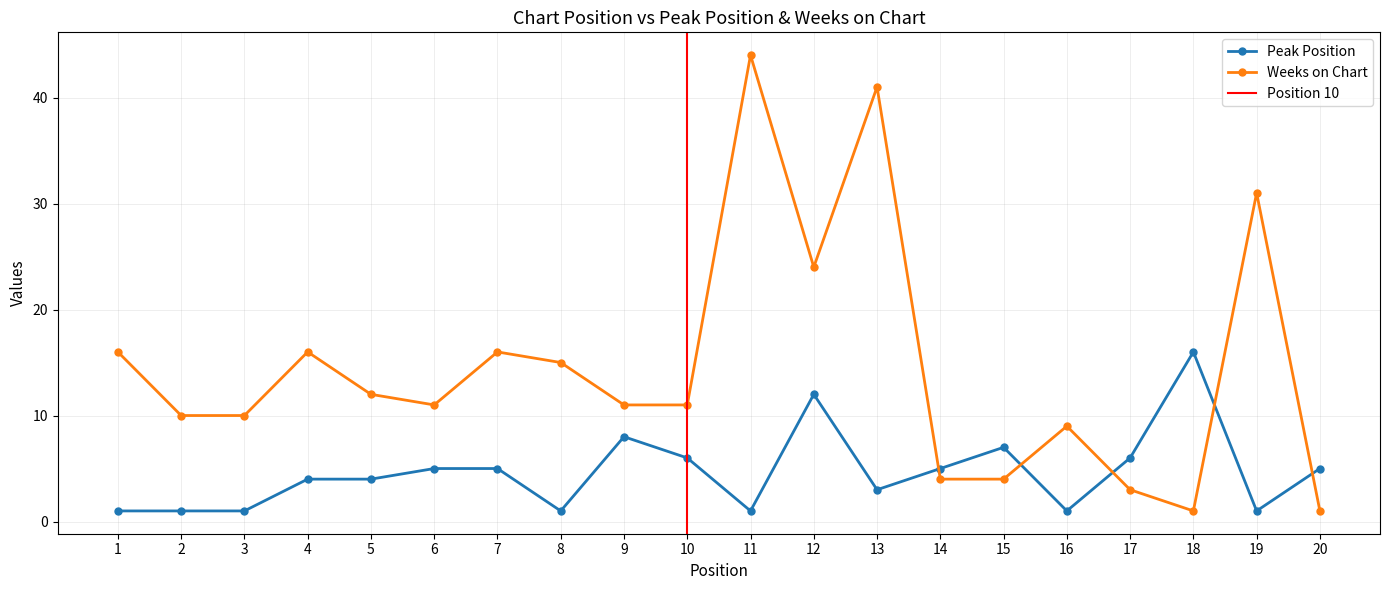

At 17, list the series in order from largest to smallest.

Peak Position, Weeks on Chart